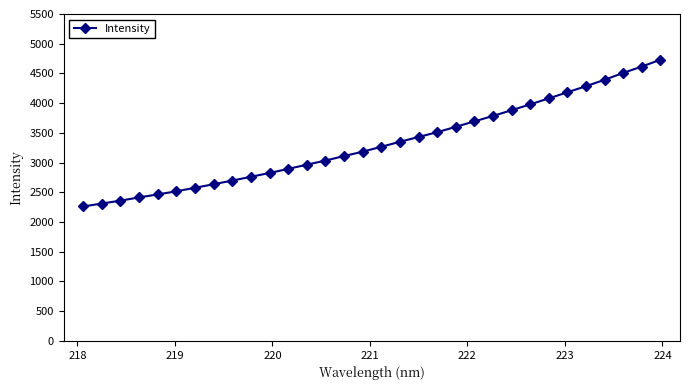

What is the minimum value shown in the chart?

2262.0